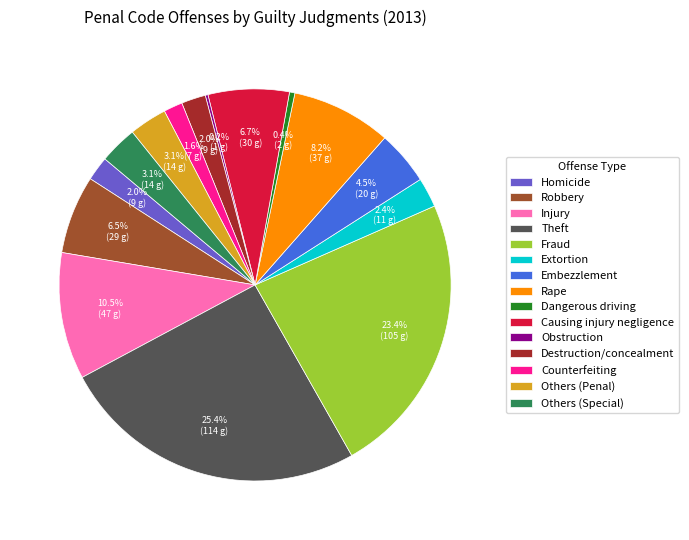

Approximately how many times larger is the value at Others (Penal) compared to Embezzlement?

0.7